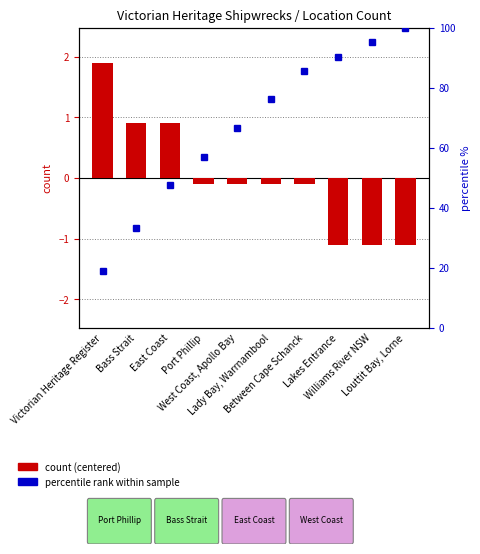

How many positive values does the count (centered) series have?

3